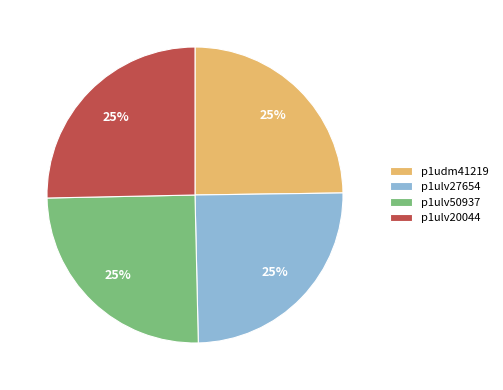

True or false: p1ulv27654 accounts for 25% of the total.

True